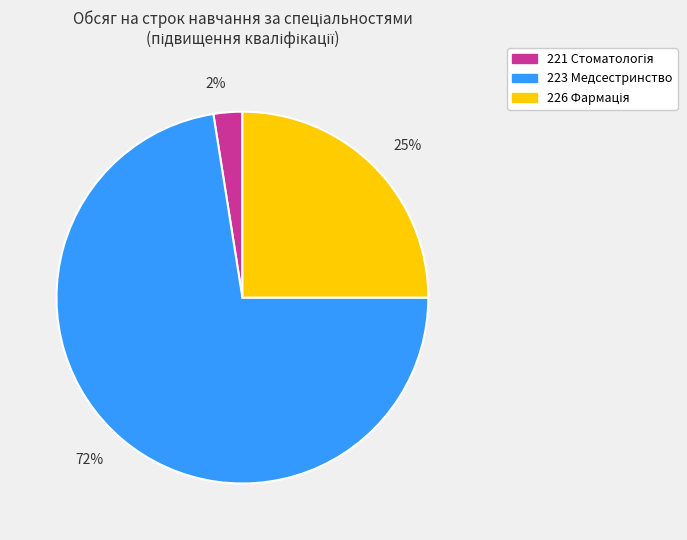

To the nearest percent, what is the average slice percentage?

33%